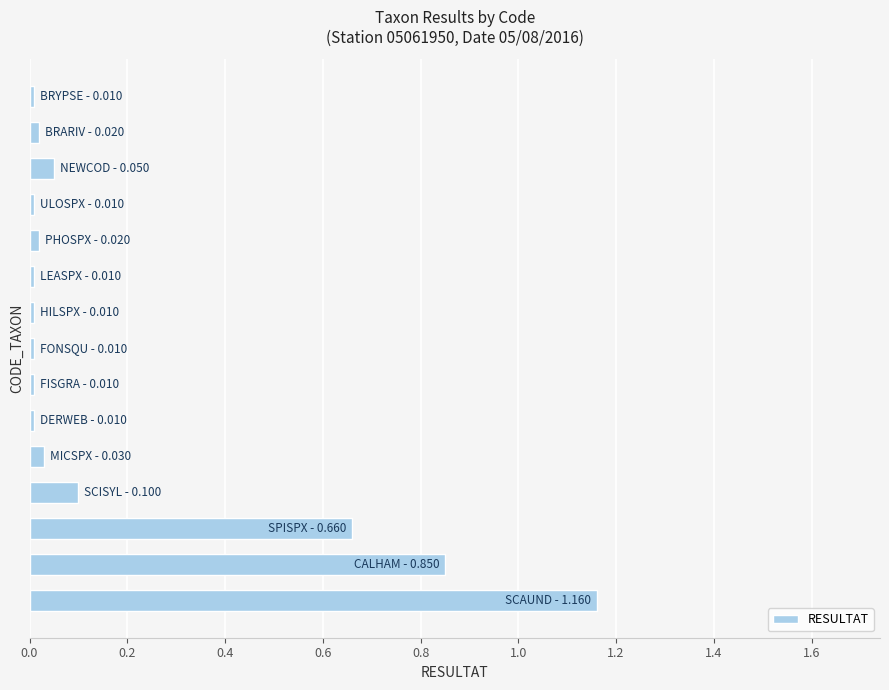

What is the sum of all values?

3.0